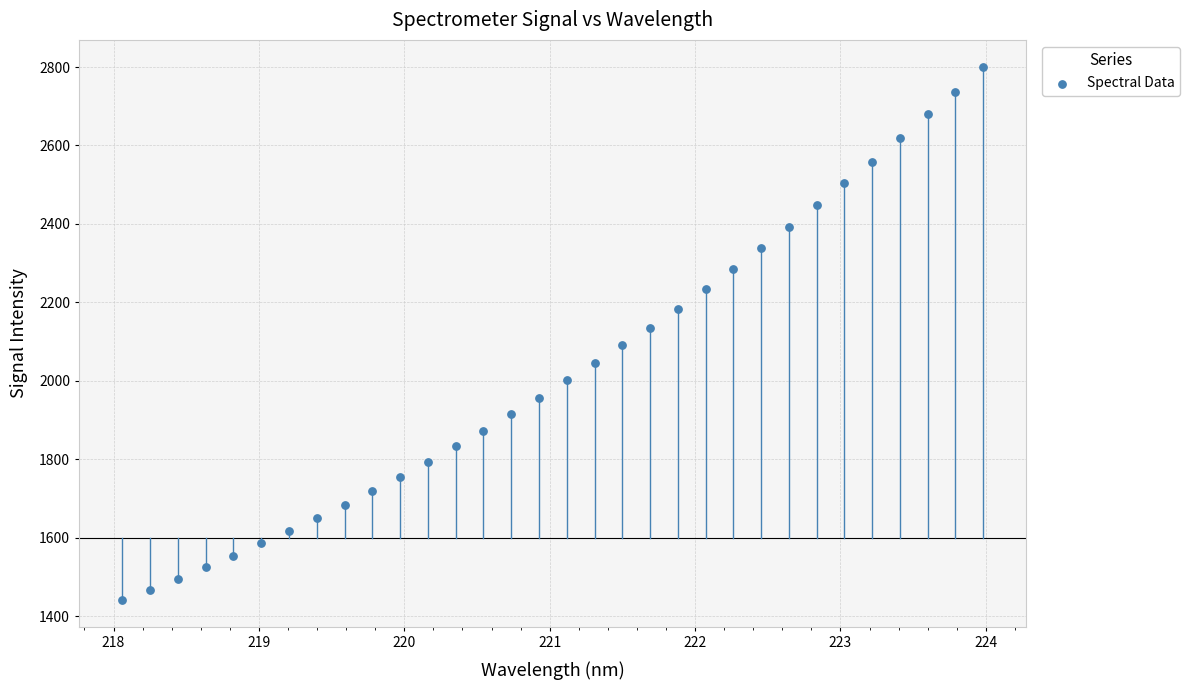

What is the range of Y values (max minus min)?

1360.7